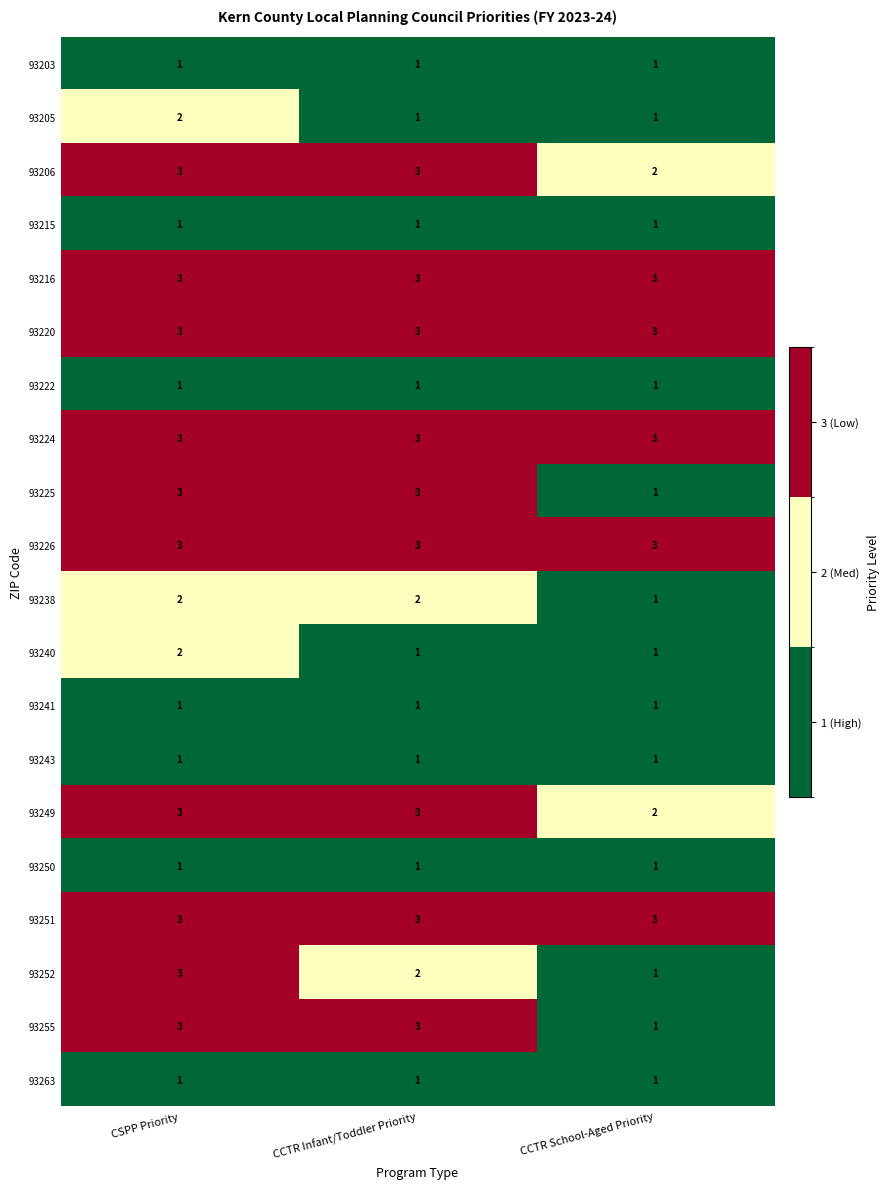

At how many categories does at least one series exceed 1?

3